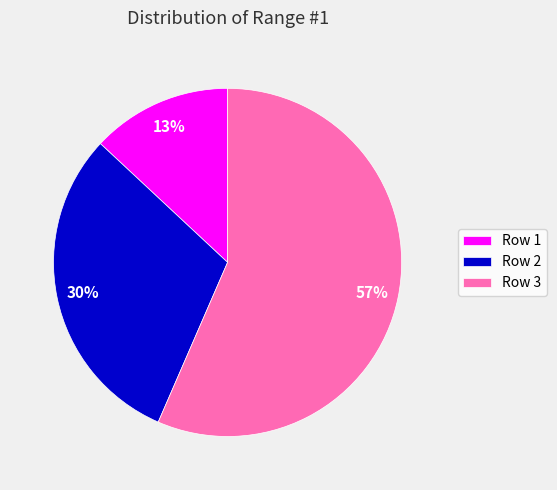

To the nearest percent, what is the average slice percentage?

33%